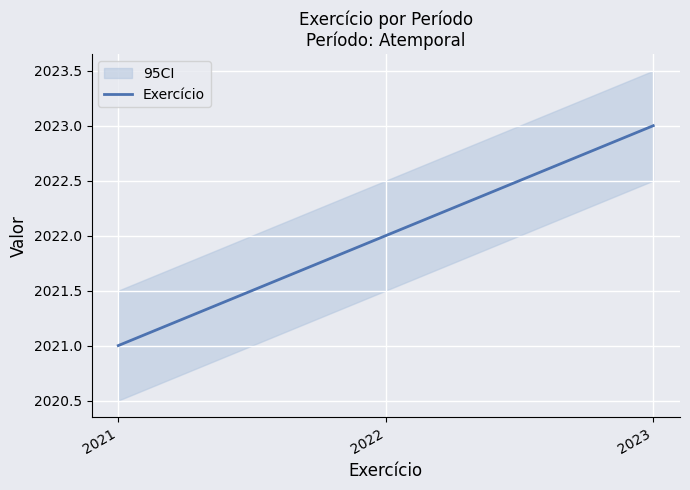

True or false: the data shows 2022 at 2022.

True